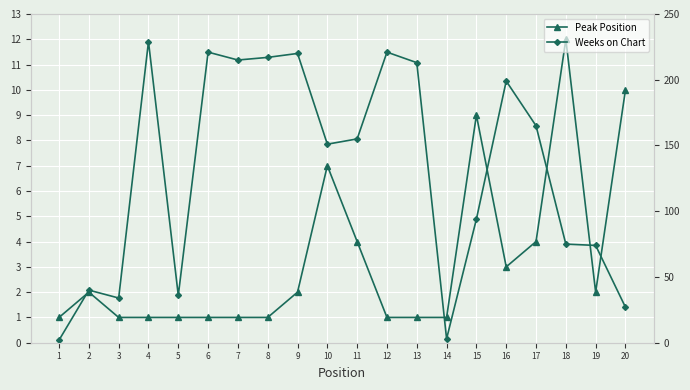

Which series has the largest range (max minus min)?

Weeks on Chart